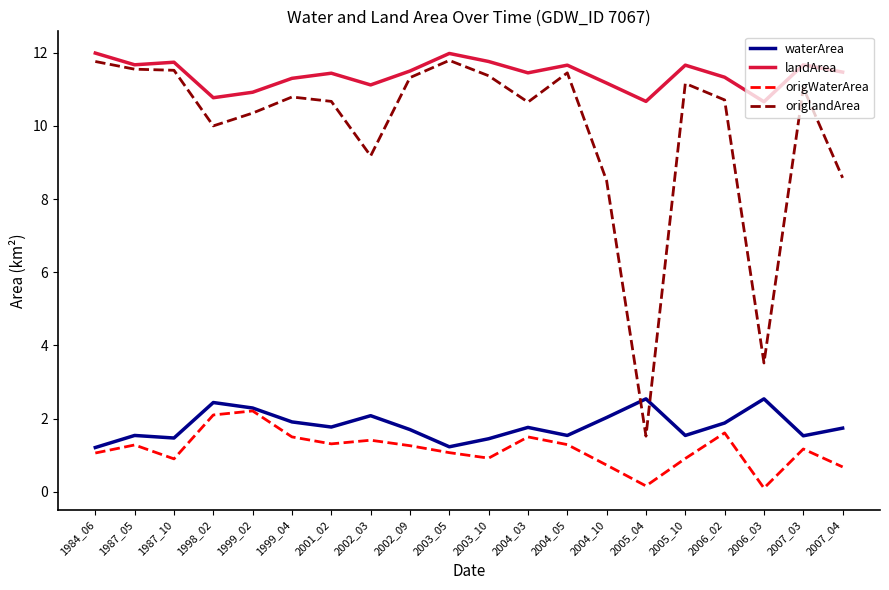

Which series has the largest range (max minus min)?

origlandArea